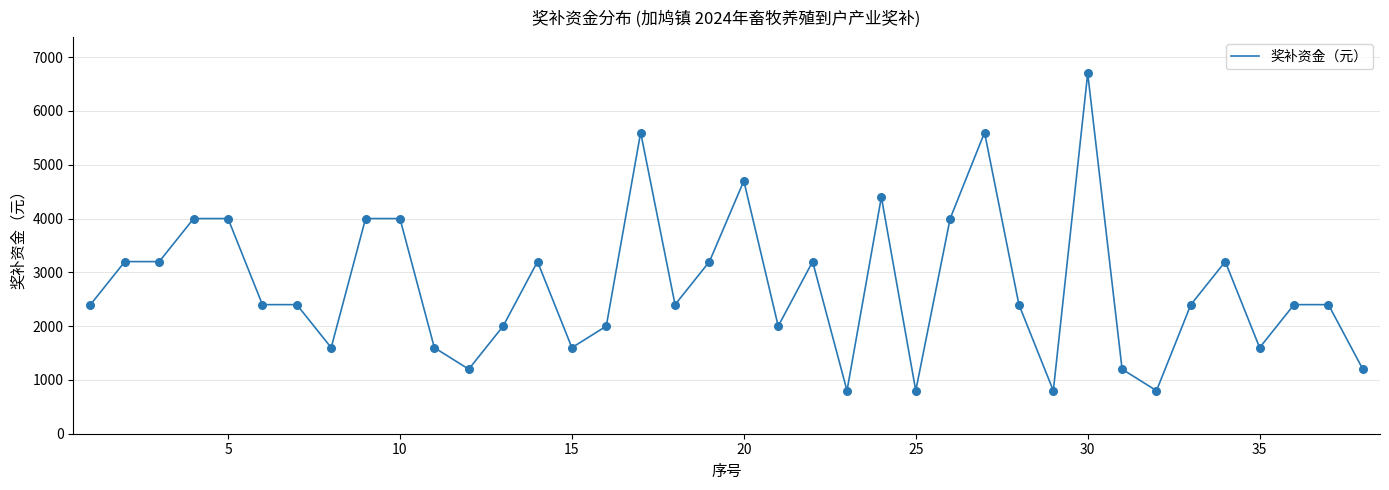

What is the difference between the maximum and minimum values?

5900